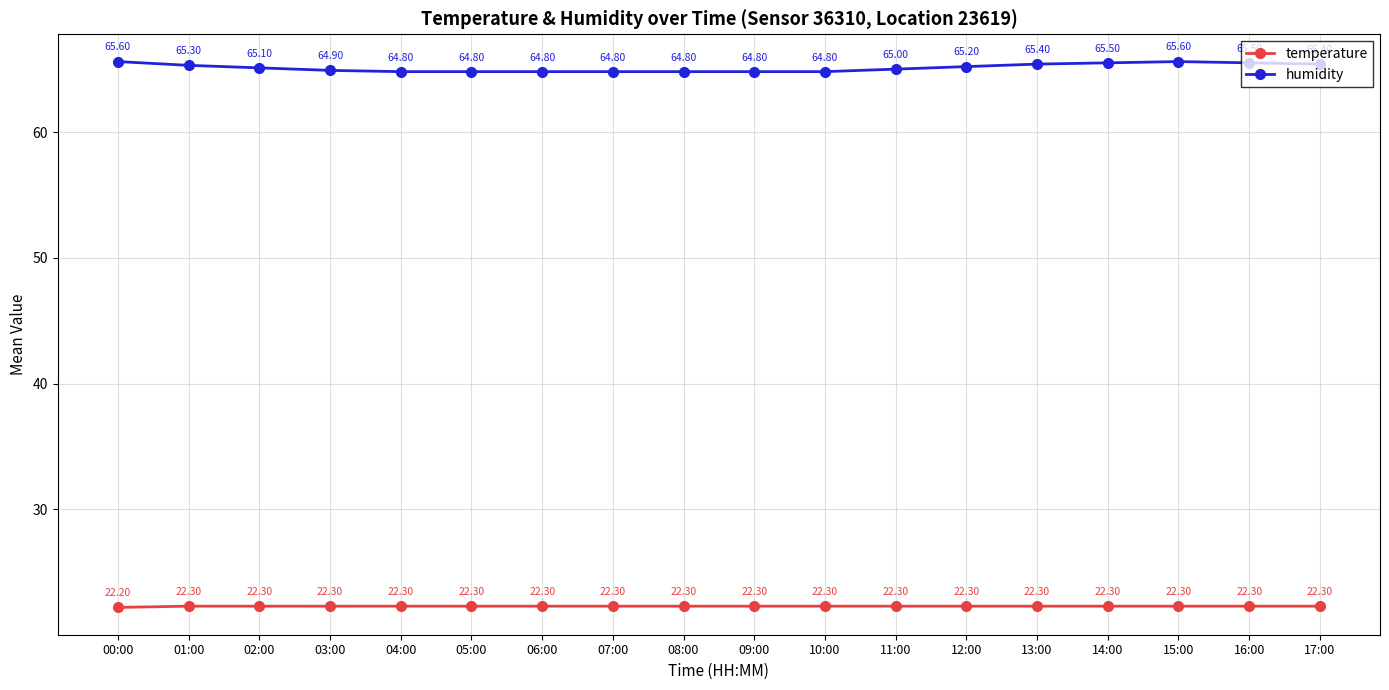

What is the value of the humidity point at the 17th from the left?

65.5